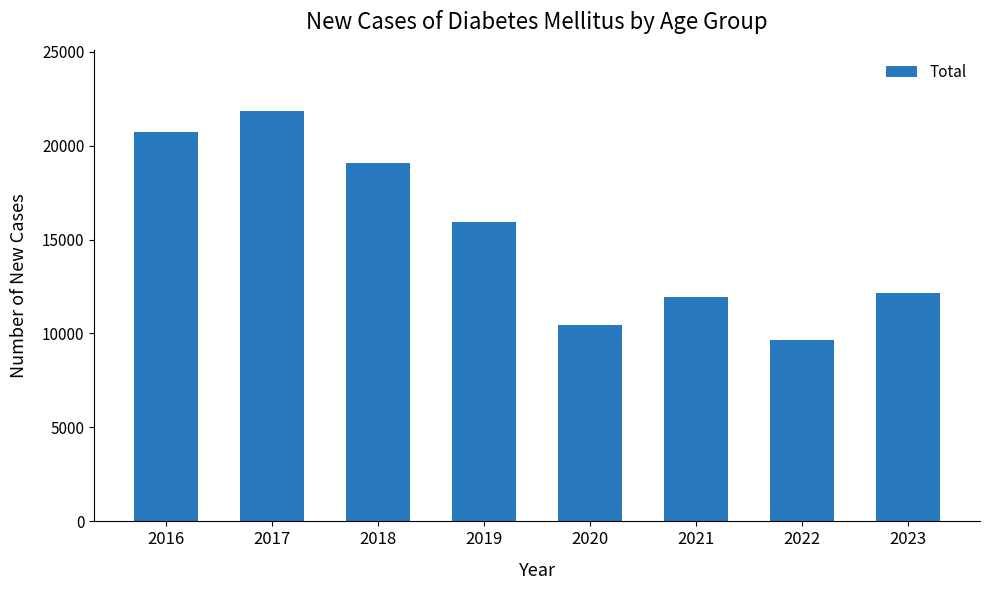

What is the change in value from 2018 to 2020?

-8620